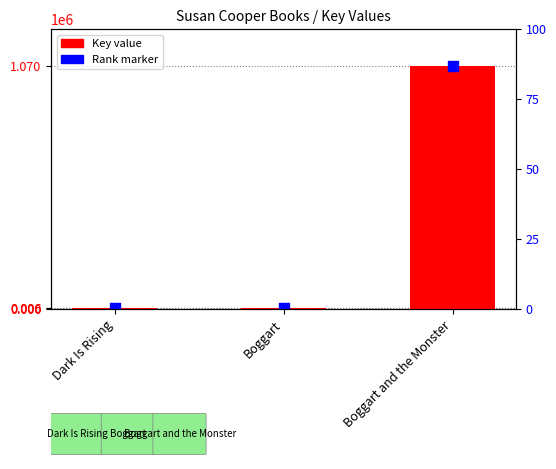

Which series reaches the minimum Y coordinate?

Key